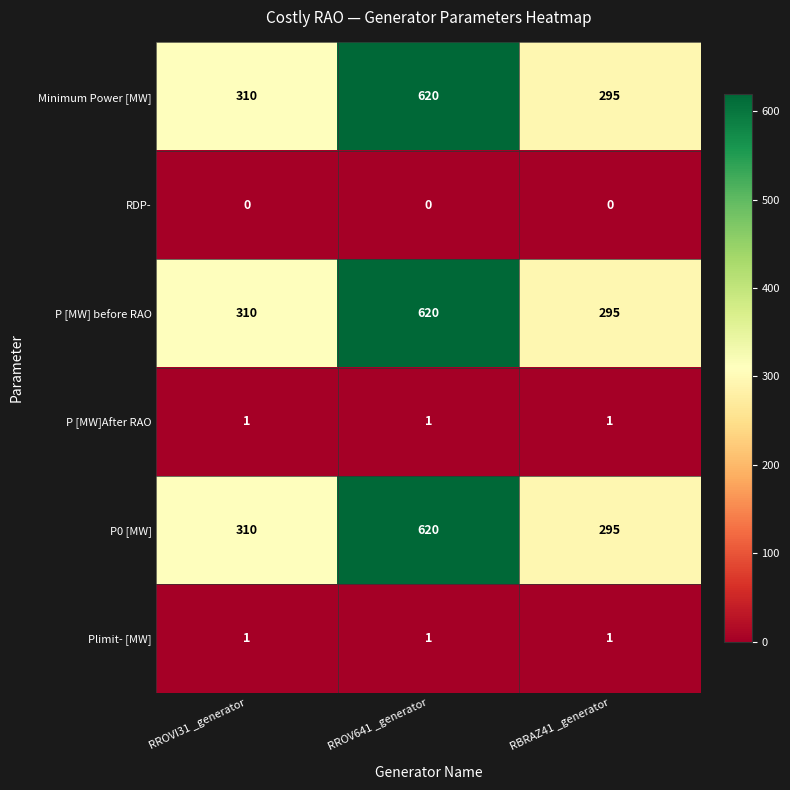

Reading right to left, list all the values displayed in this chart.

Minimum Power [MW]: RBRAZ41 _generator=295	RROV641 _generator=620	RROVI31 _generator=310
RDP-: RBRAZ41 _generator=0	RROV641 _generator=0	RROVI31 _generator=0
P [MW] before RAO: RBRAZ41 _generator=295	RROV641 _generator=620	RROVI31 _generator=310
P [MW]After RAO: RBRAZ41 _generator=1	RROV641 _generator=1	RROVI31 _generator=1
P0 [MW]: RBRAZ41 _generator=295	RROV641 _generator=620	RROVI31 _generator=310
Plimit- [MW]: RBRAZ41 _generator=1	RROV641 _generator=1	RROVI31 _generator=1